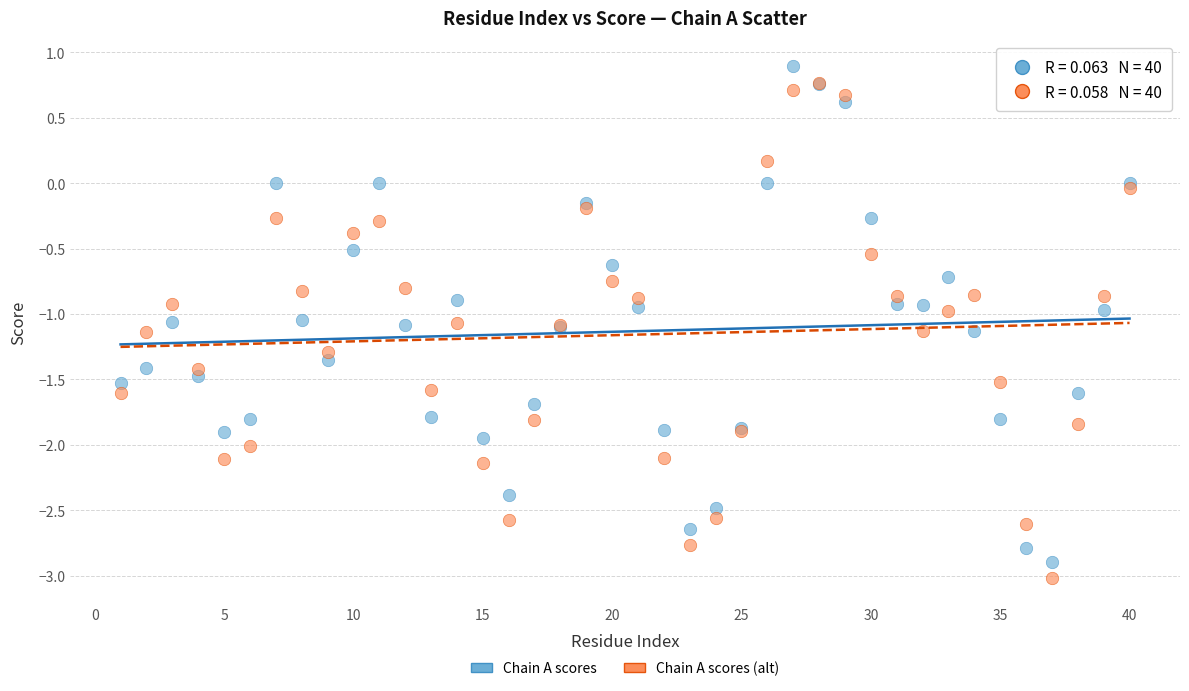

Which series reaches the minimum Y coordinate?

Chain A scores (alt)